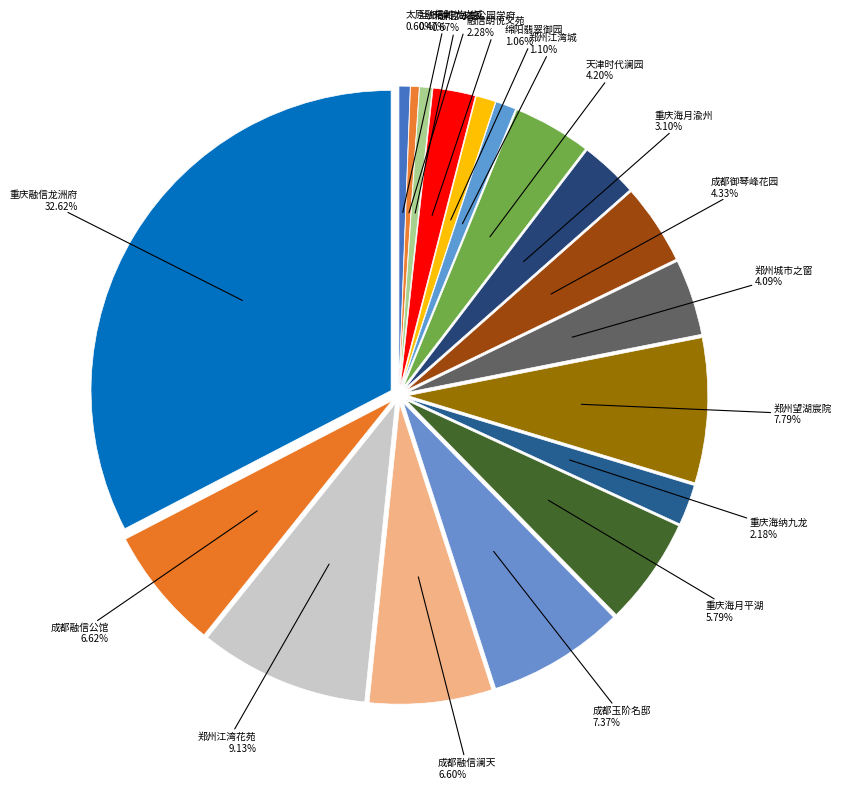

How many segments does this pie chart have?

18